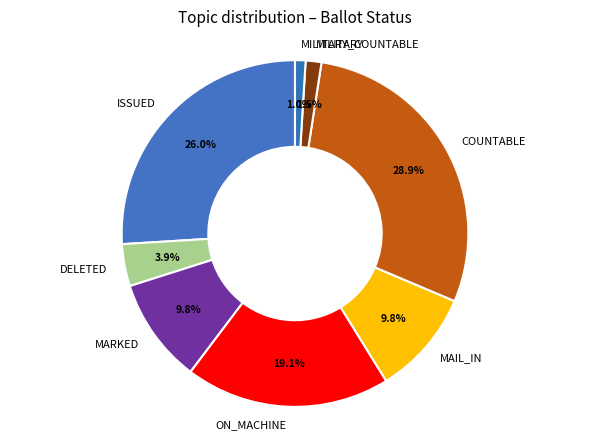

Is the sum of MARKED and ON_MACHINE greater than half?

No